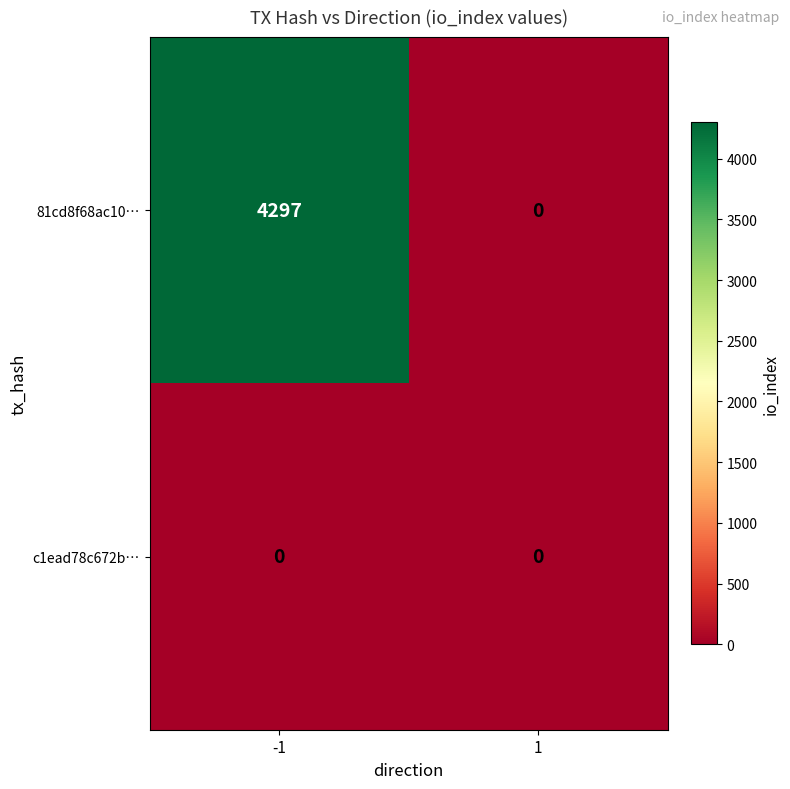

Which series has the largest total across all categories?

81cd8f68ac10…